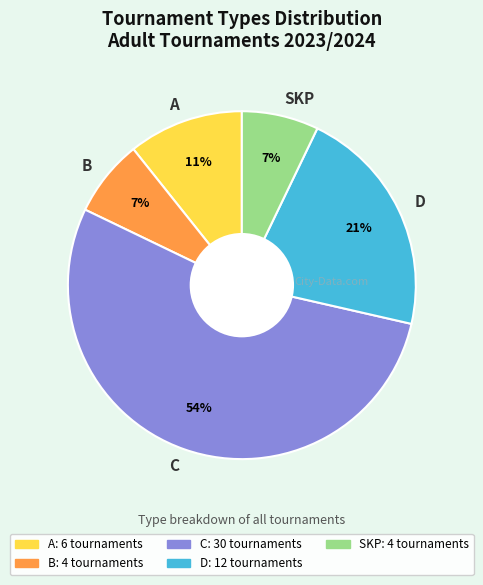

Combined, do C and B account for over 50%?

Yes